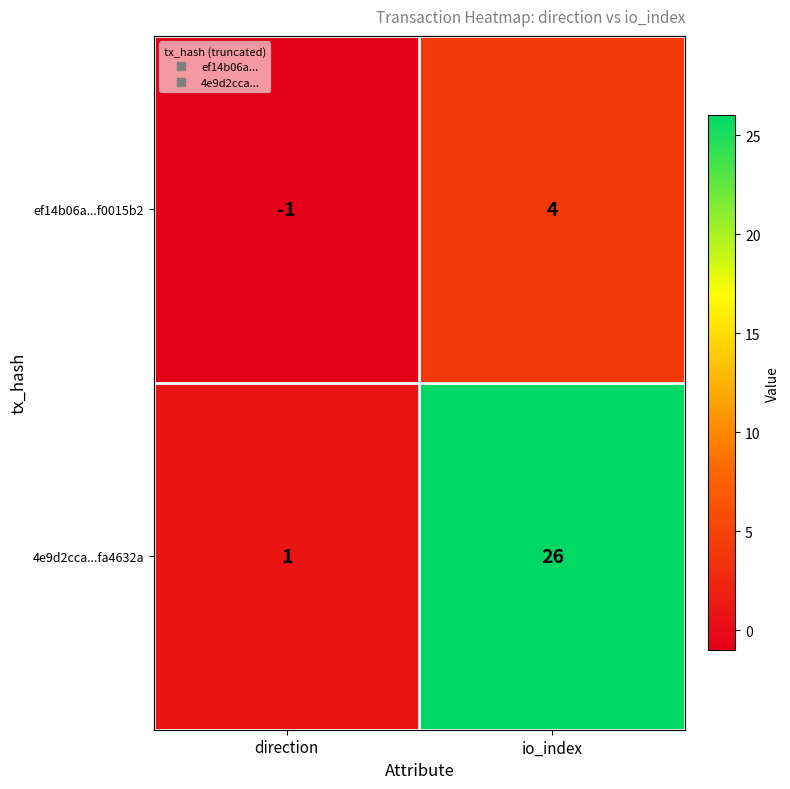

Is the value of 4e9d2cca...fa4632a at io_index greater than the value of ef14b06a...f0015b2 at io_index?

Yes